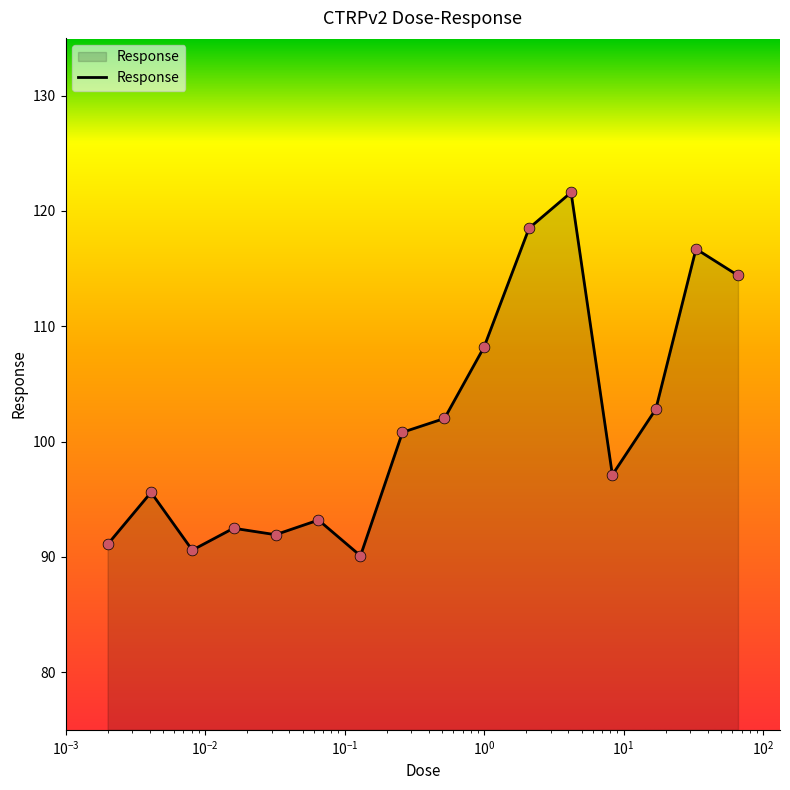

What is the minimum value shown in the chart?

90.1